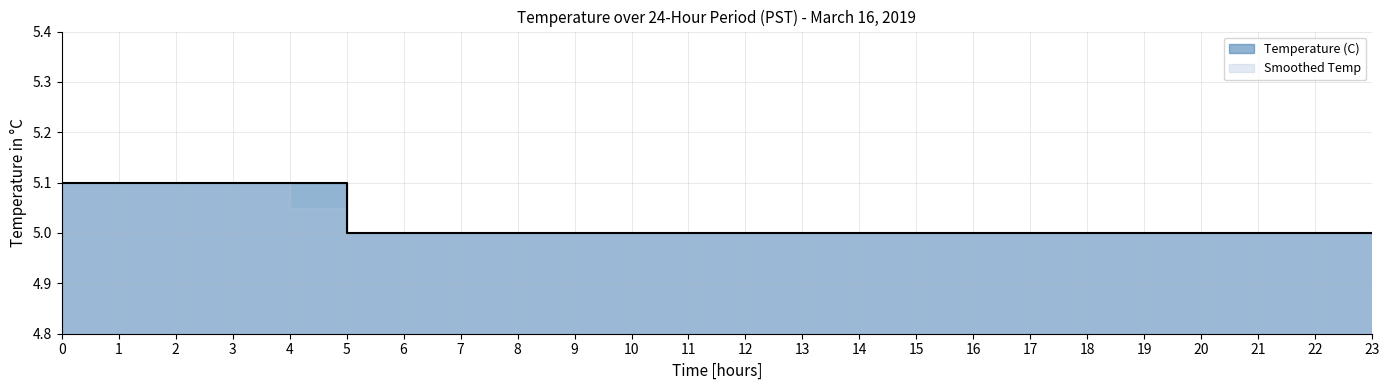

Rank the categories by value from lowest to highest.

5, 6, 7, 8, 9, 10, 11, 12, 13, 14, 15, 16, 17, 18, 19, 20, 21, 22, 23, 0, 1, 2, 3, 4